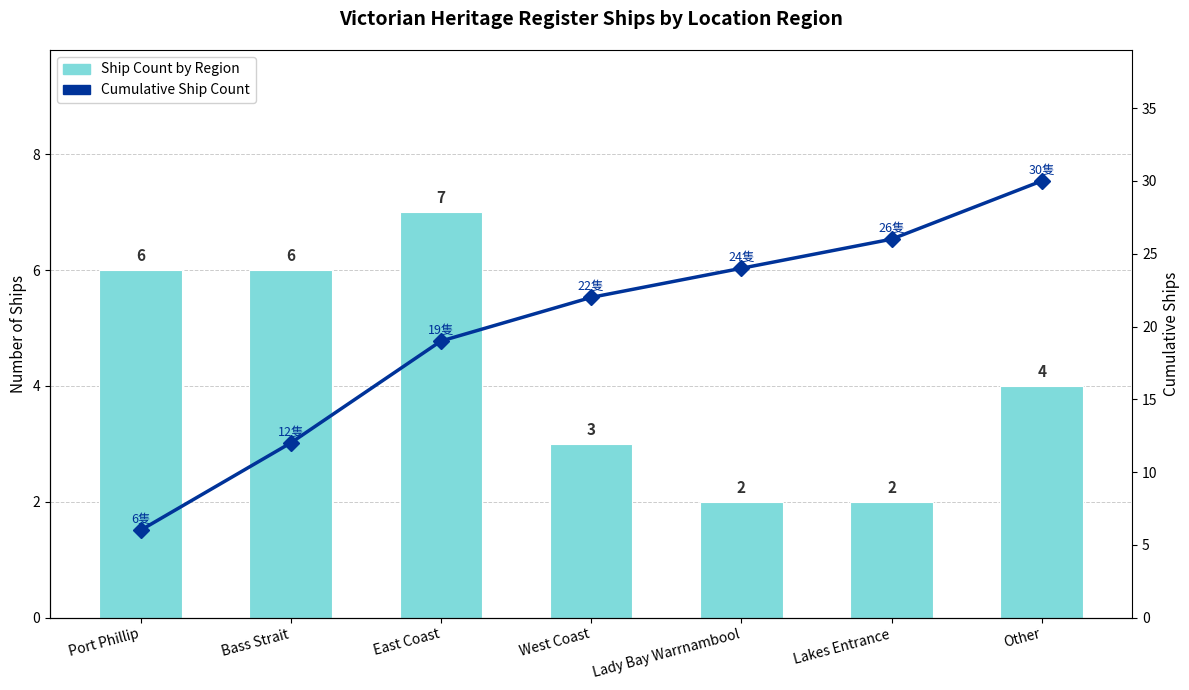

How many data points does each series have?

7